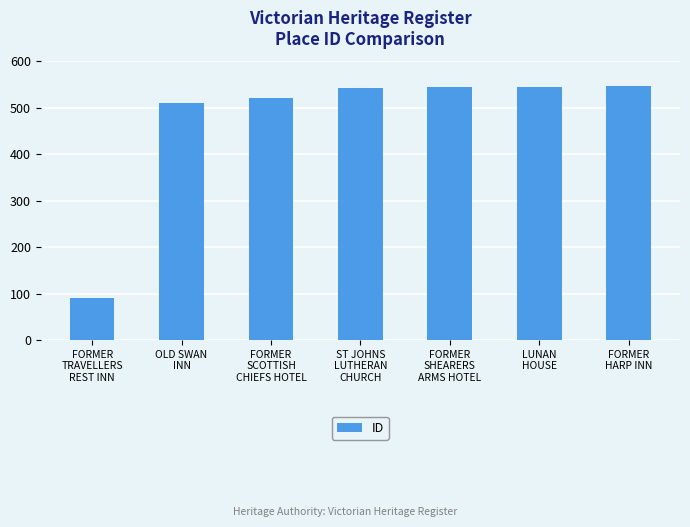

What is the maximum value shown in the chart?

547